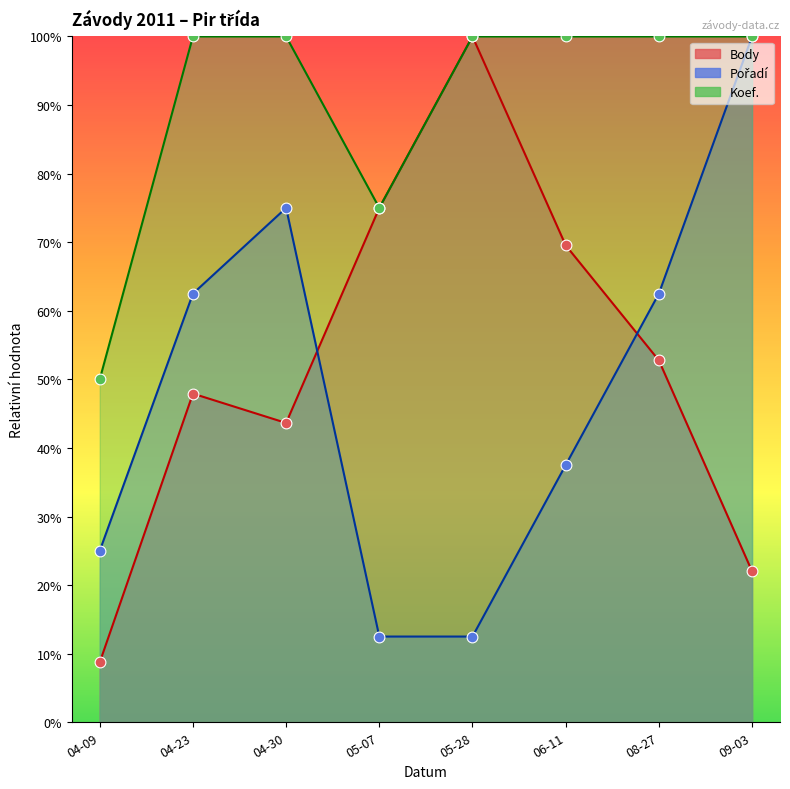

Is the value of Pořadí at 04-23 greater than the value of Body at 06-11?

No